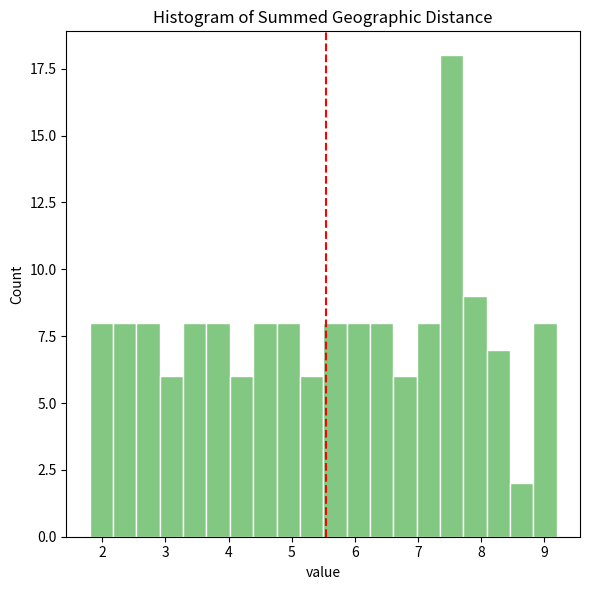

Around what value on the x-axis is the tallest bar? Give the approximate position of its centre, as read against the axis.

7.5